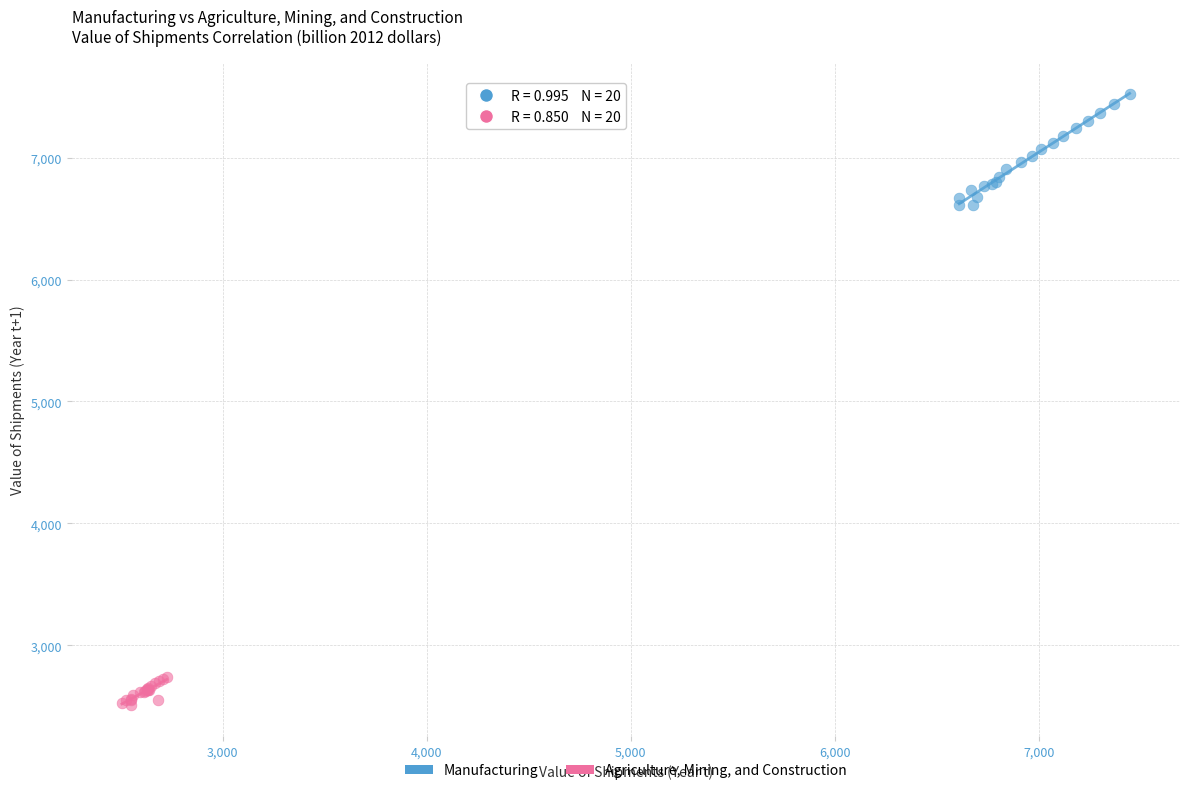

Which series contains the highest Y value?

Manufacturing